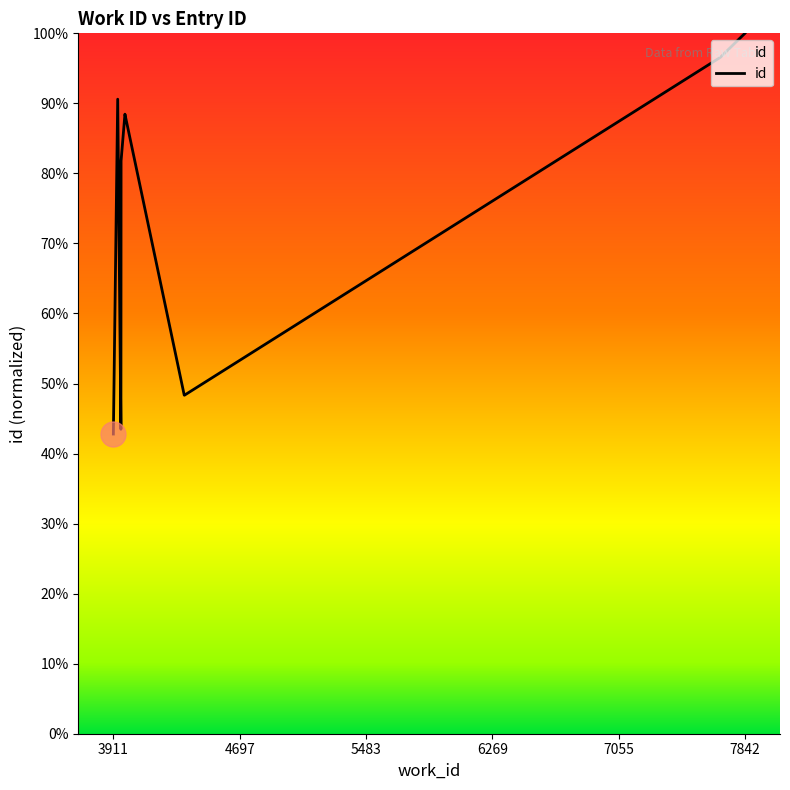

Is it true that the value at 6269 is 20.7?

False